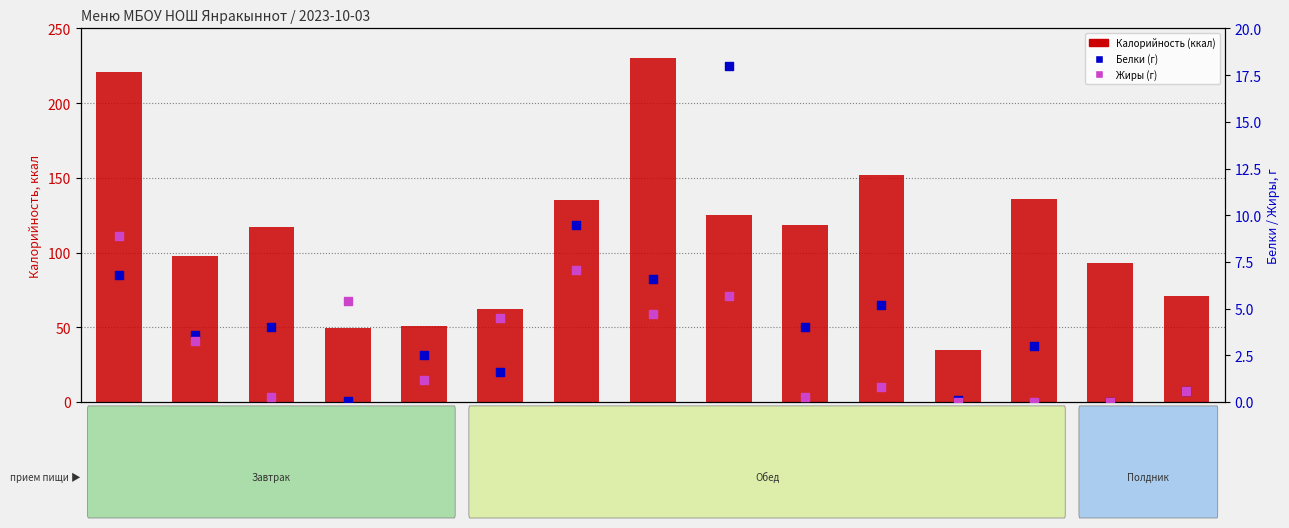

Is the value of Калорийность (ккал) at Хлеб пшеничный greater than the value of Жиры (г) at Масло сливочное?

Yes